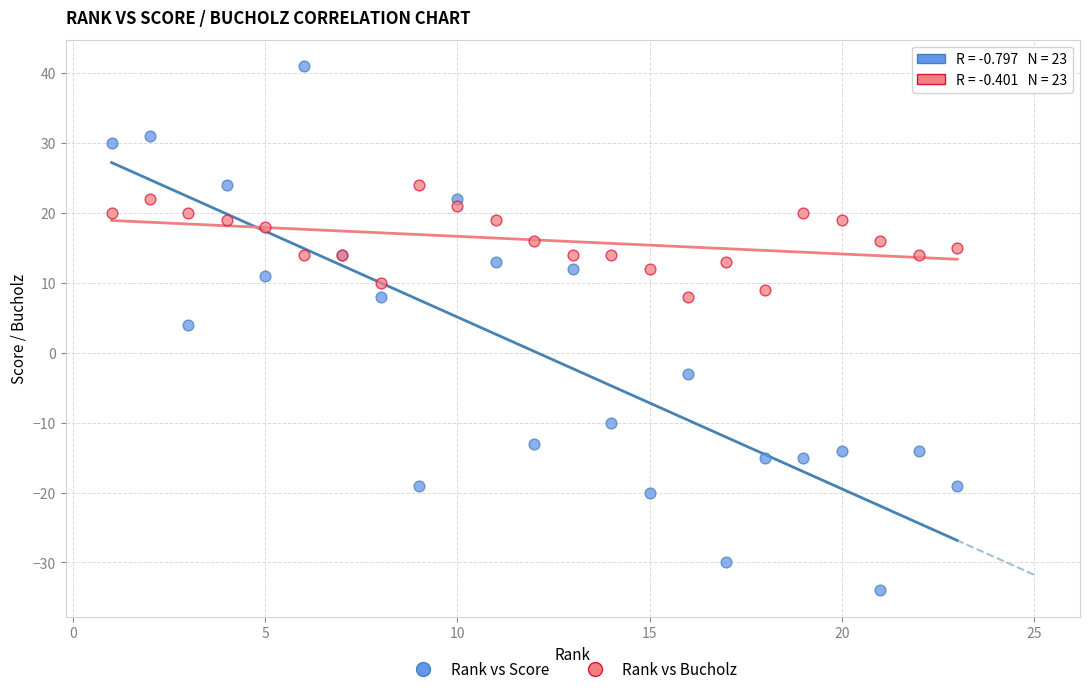

Which series contains the lowest Y value?

Rank vs Score